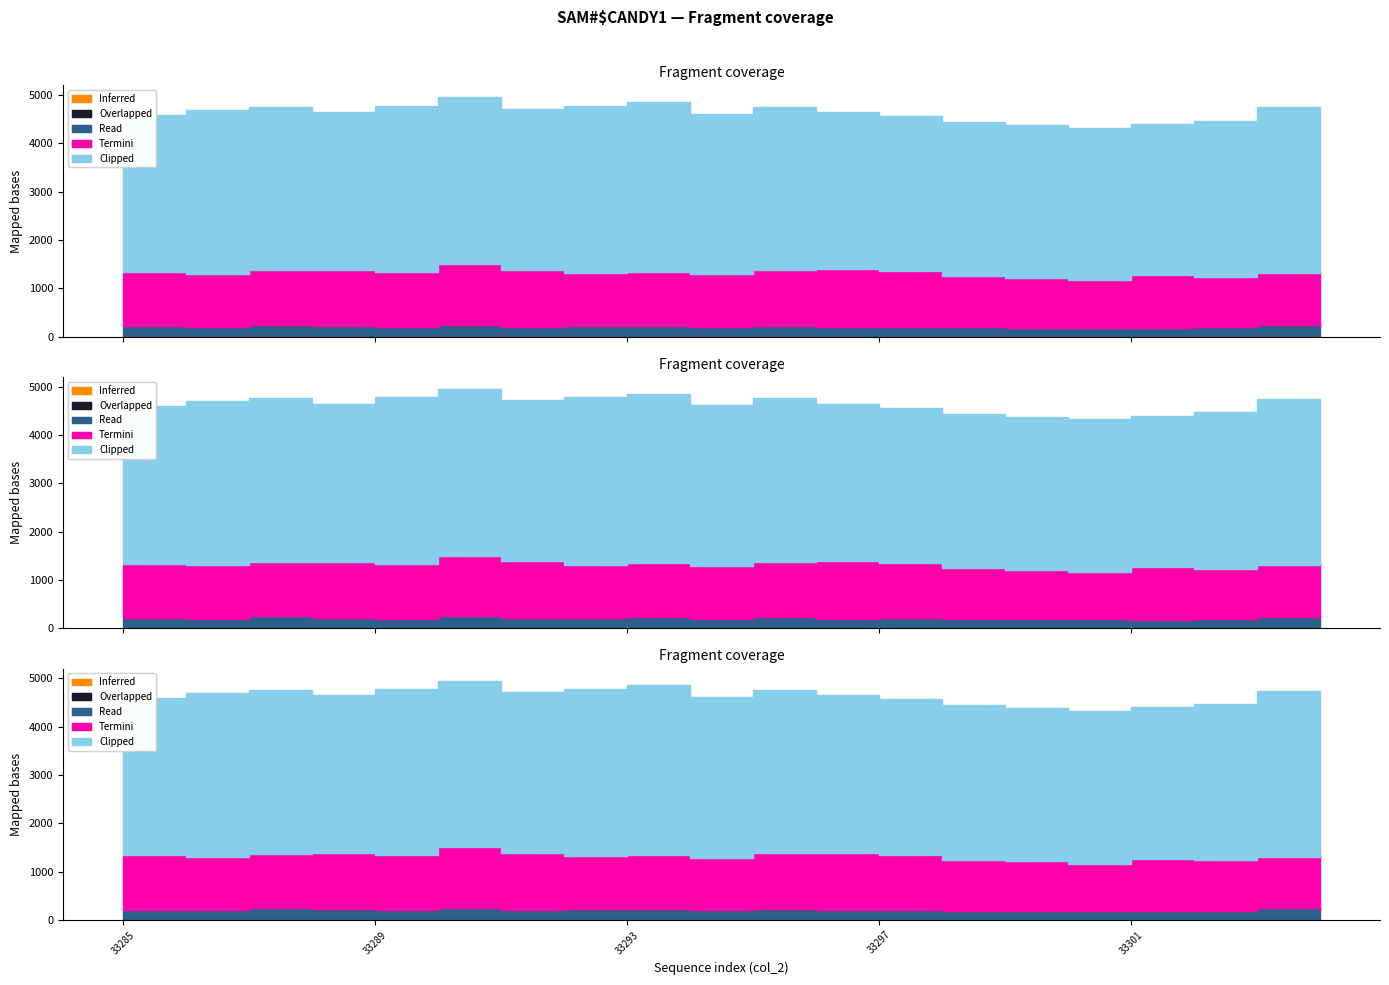

What is the value of the Termini point at the 16th from the left?

982